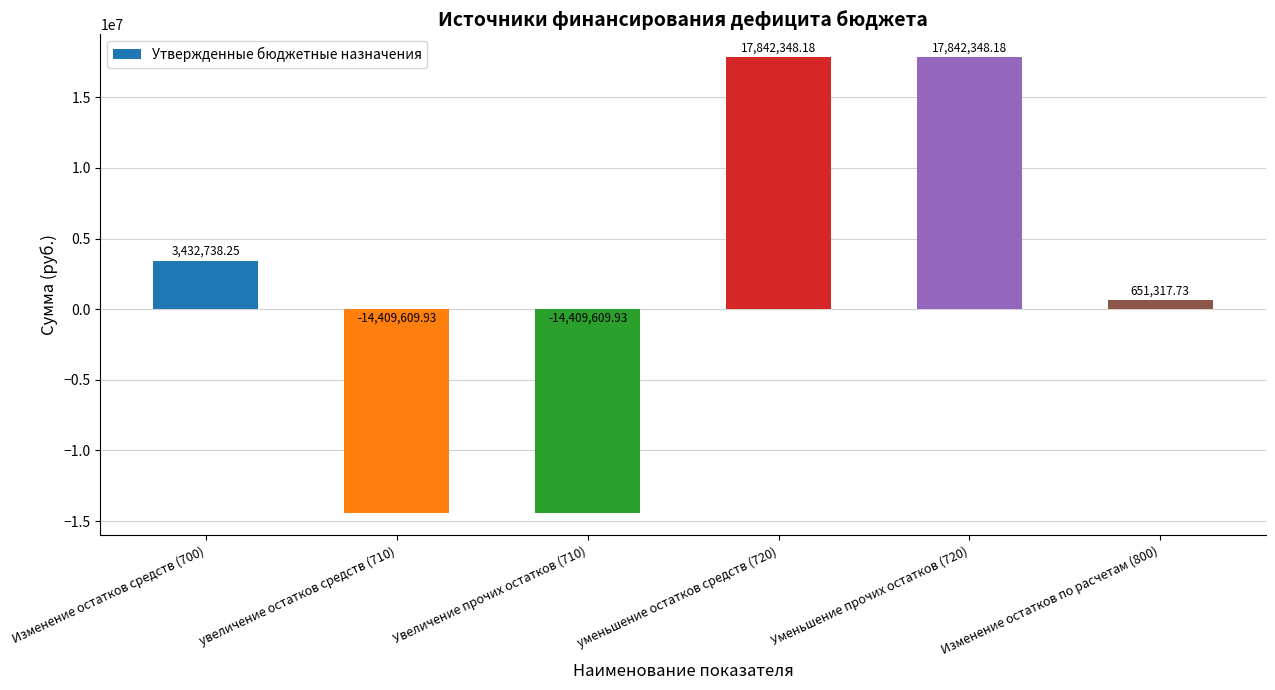

Are the bars horizontal?

No